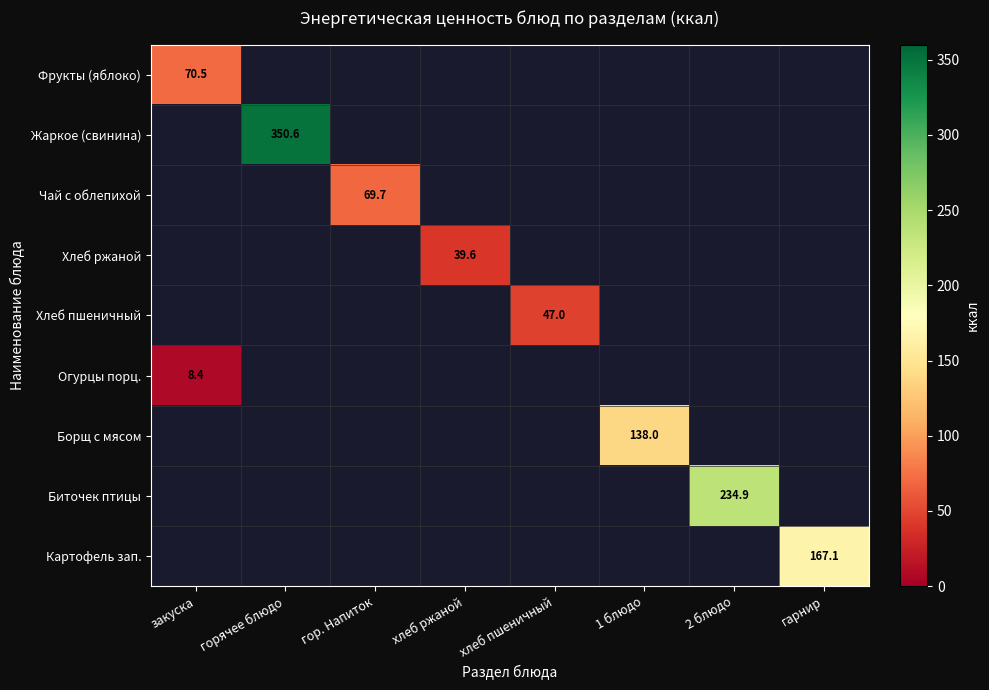

The Биточек птицы series shows 418.5 at 2 блюдо. True or false?

False